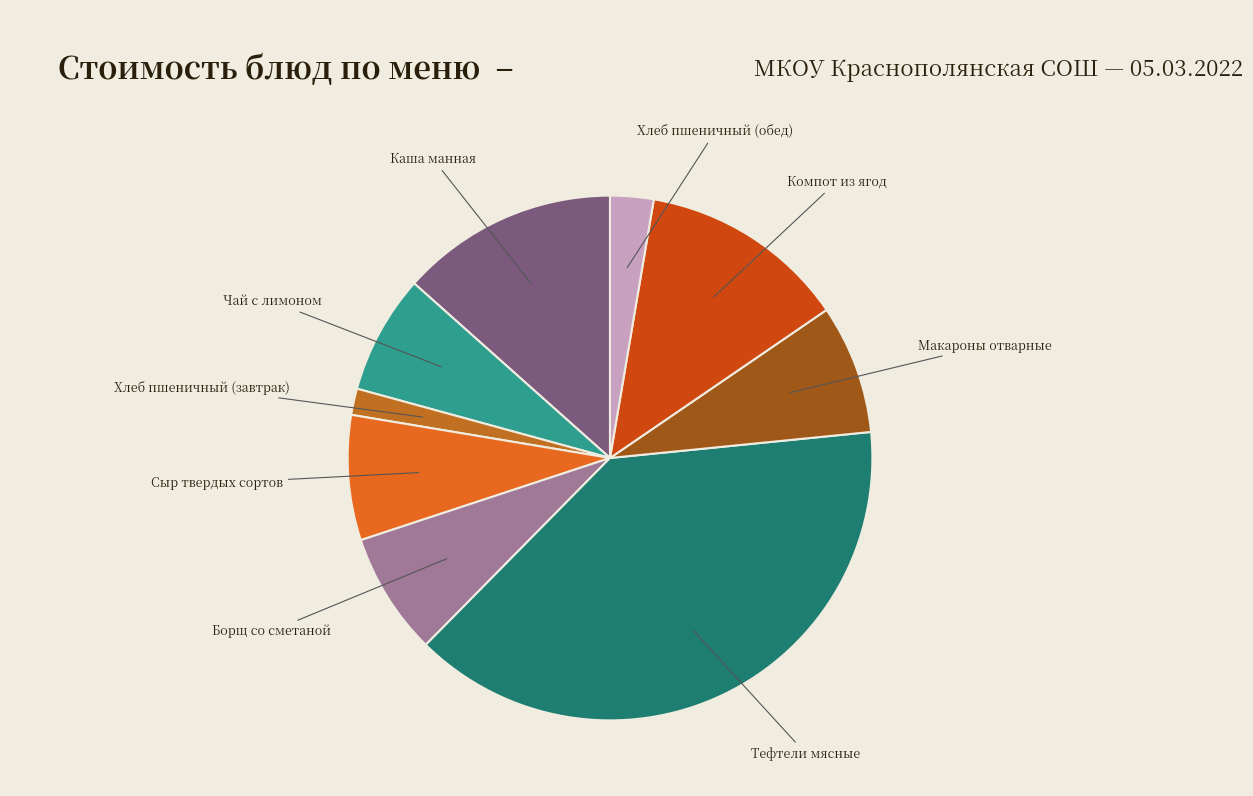

Does Сыр твердых сортов account for over 50% of the chart?

No